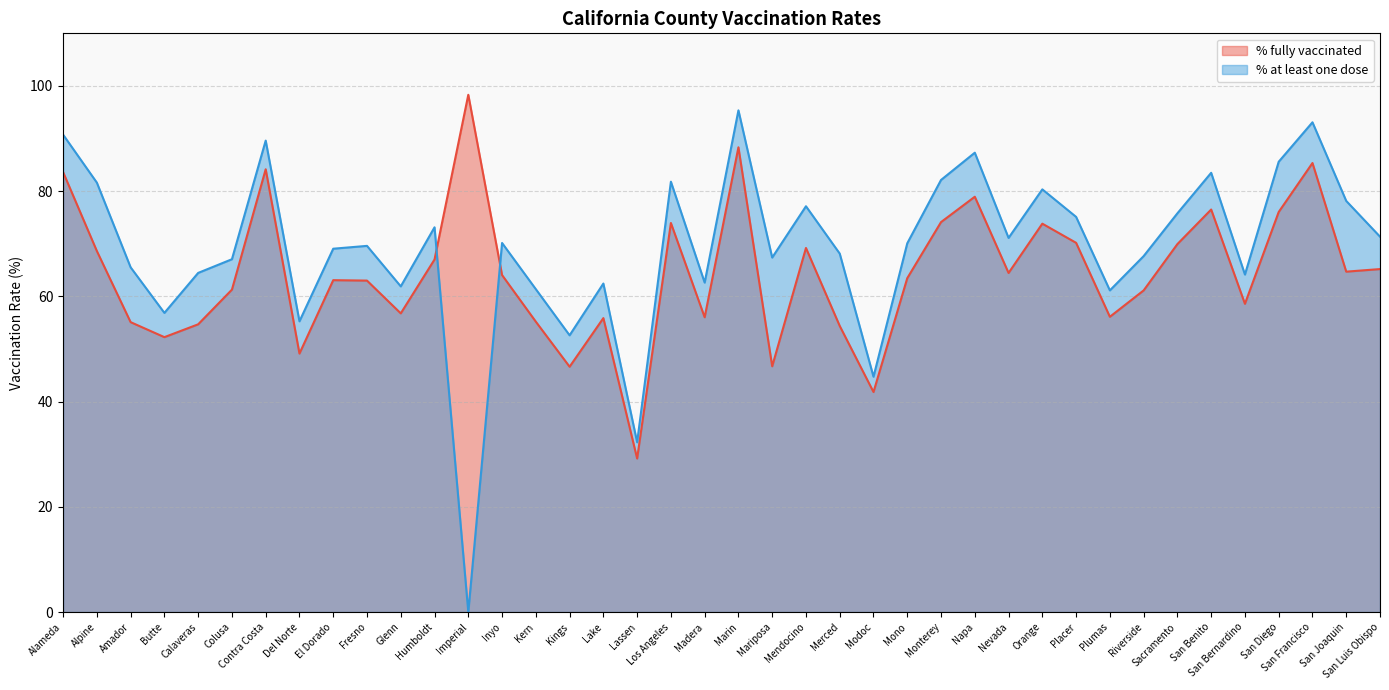

How many data points in % fully vaccinated are less than 64?

20